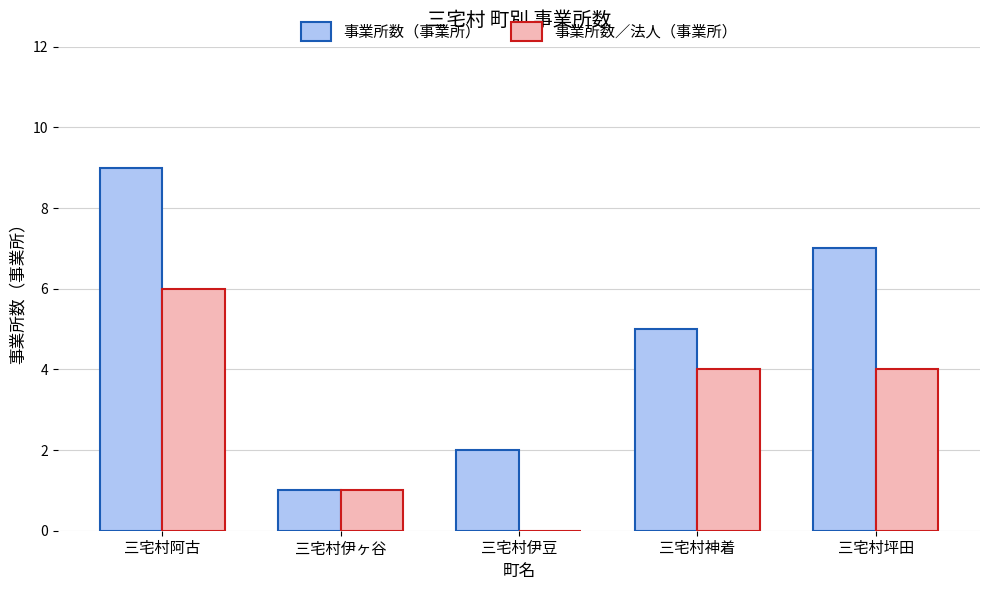

Read the 事業所数／法人（事業所） value at 三宅村坪田.

4